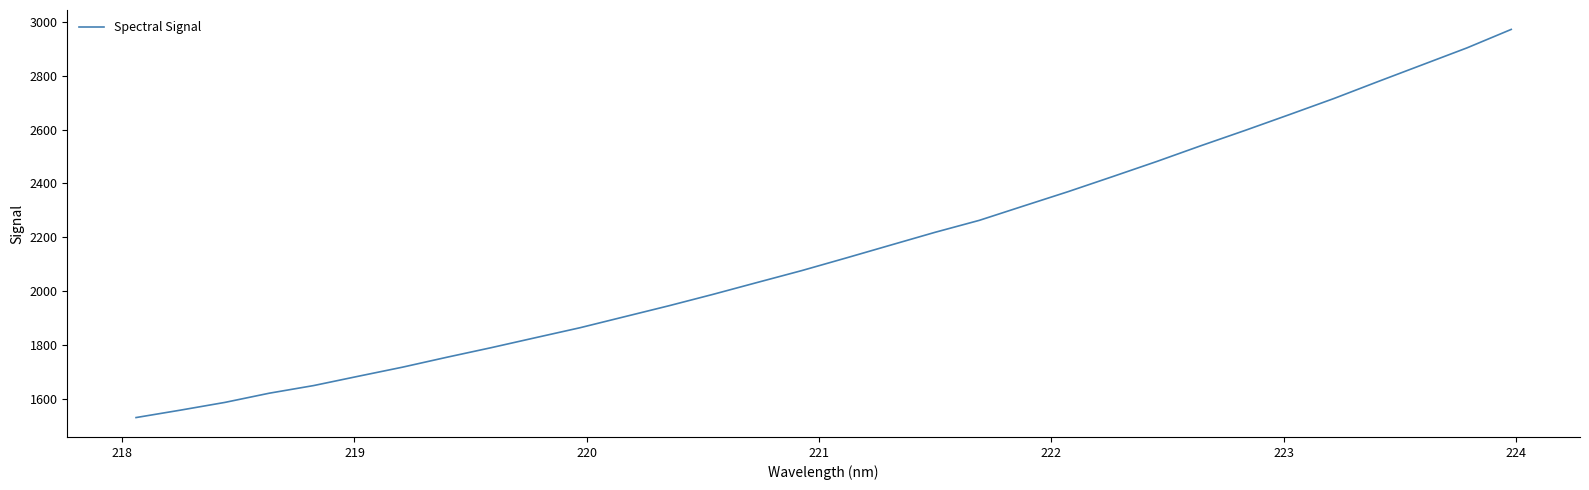

What is the maximum value shown in the chart?

2971.6